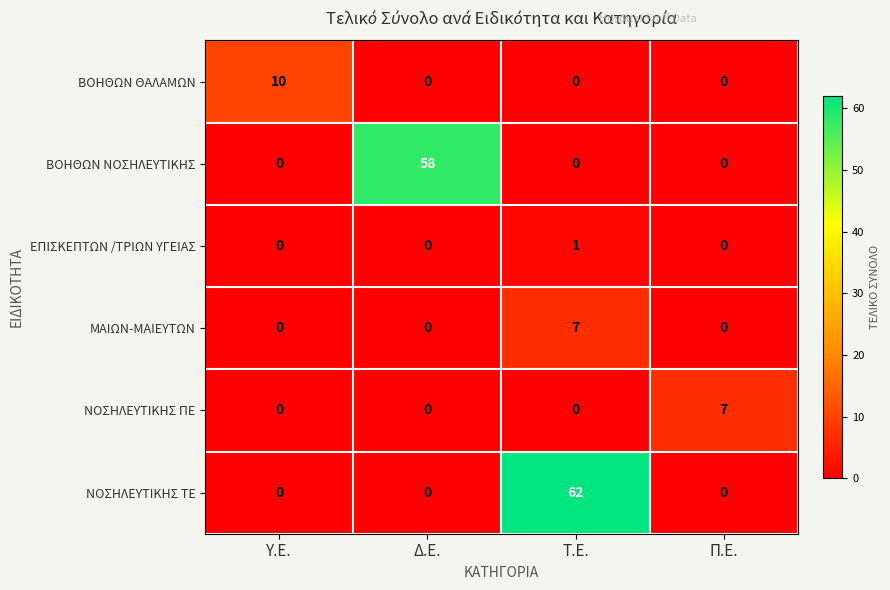

What is the spread (max minus min) of values at Υ.Ε.?

10